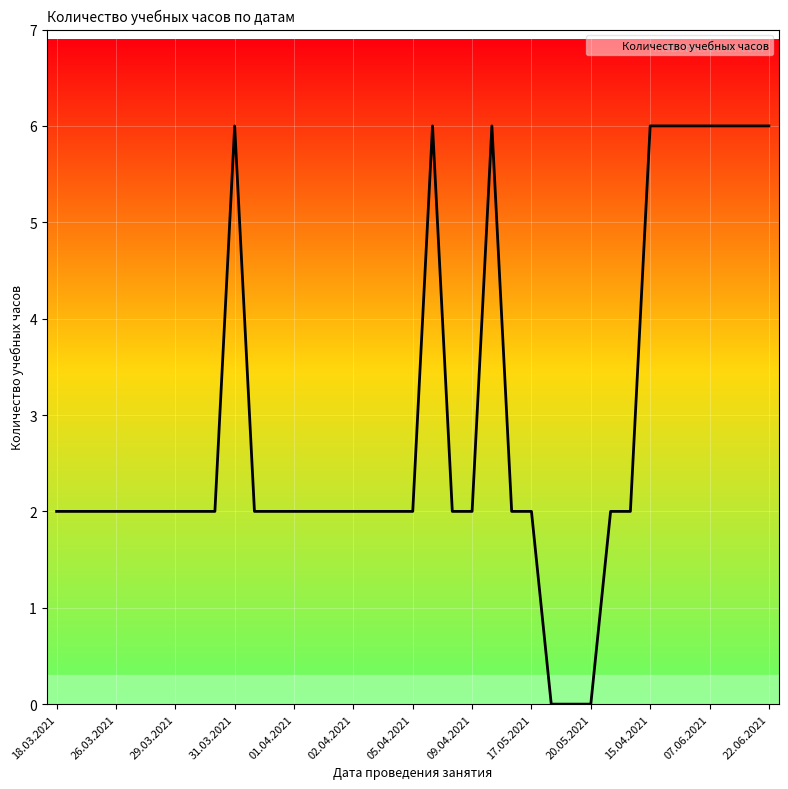

What is the sum of all values?

108